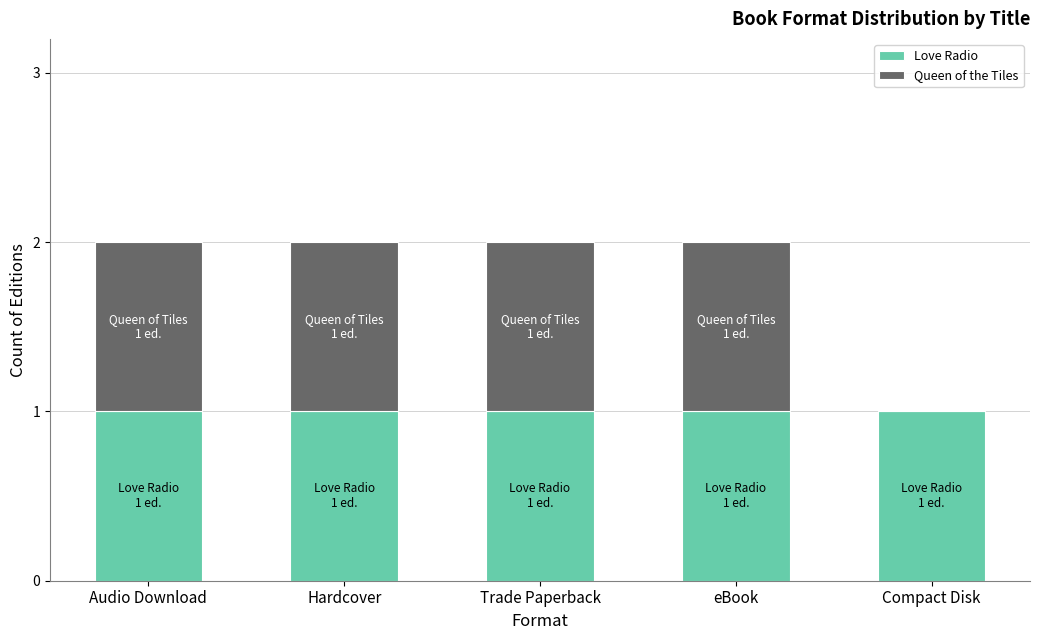

What is the sum of all Love Radio values?

5